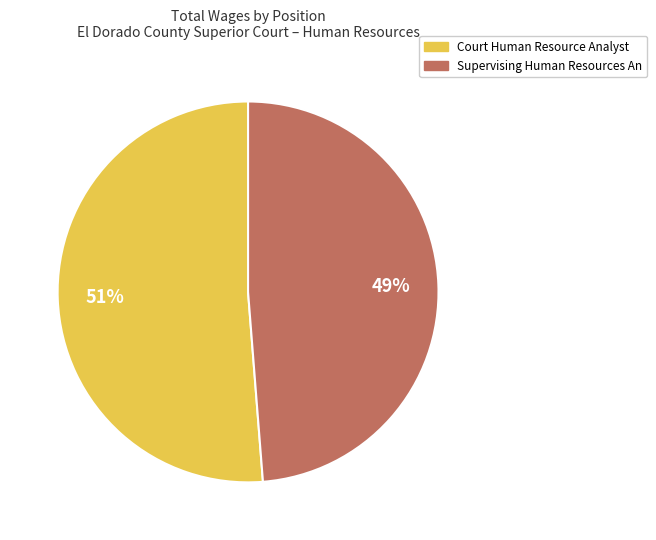

Which has a higher value, Court Human Resource Analyst or Supervising Human Resources An?

Court Human Resource Analyst